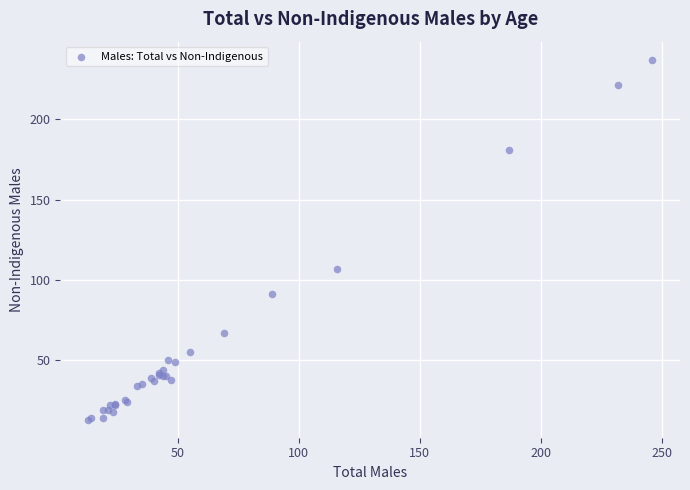

What Y value in the scatter plot is closest to 125?

107